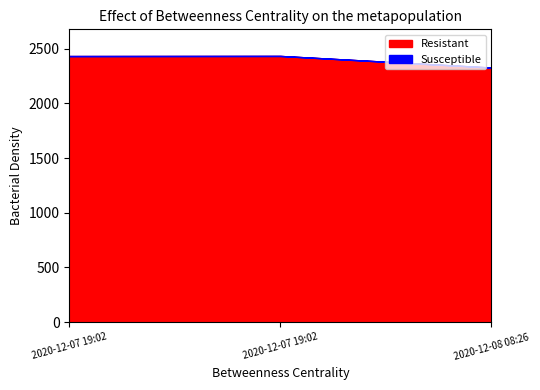

Read the Resistant value at 2020-12-07 19:02.

2433